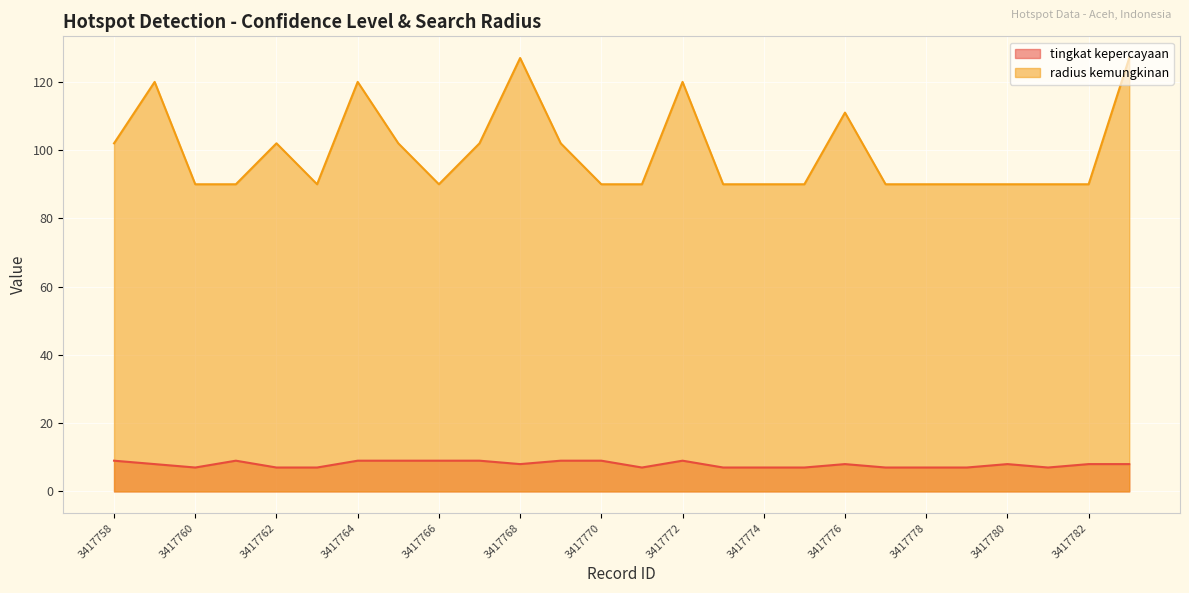

What is the total value across all series at 3417773?

97